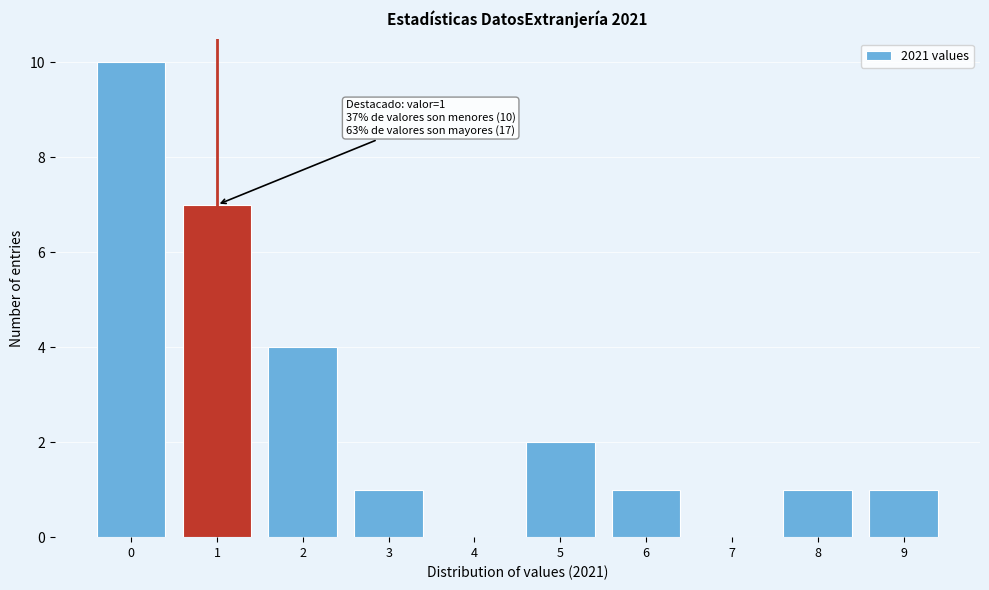

Which range on the x-axis has the tallest bar?

-0.5 to 0.5